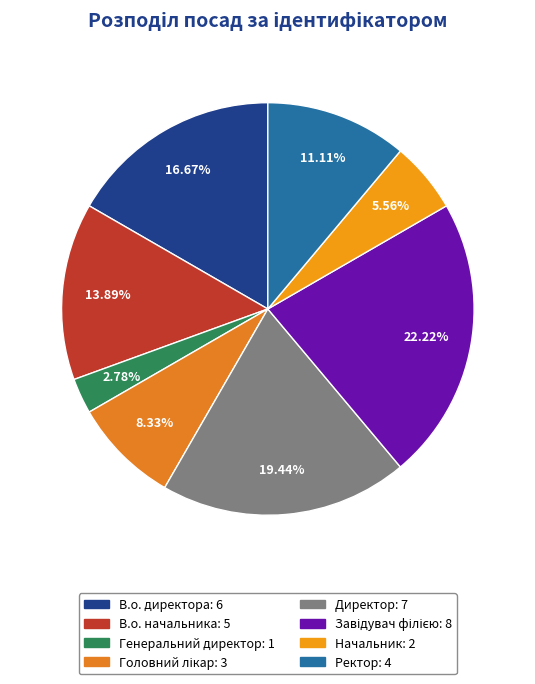

Count the number of slices in the pie.

8